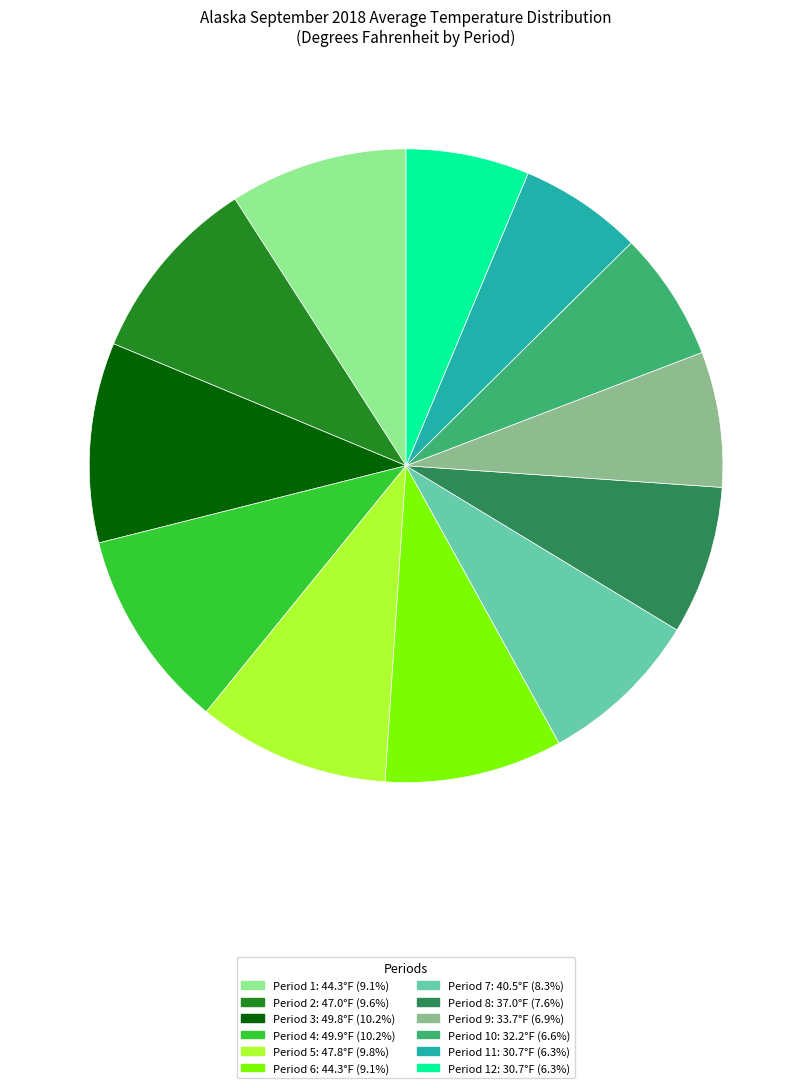

Is there a majority slice in this chart?

No